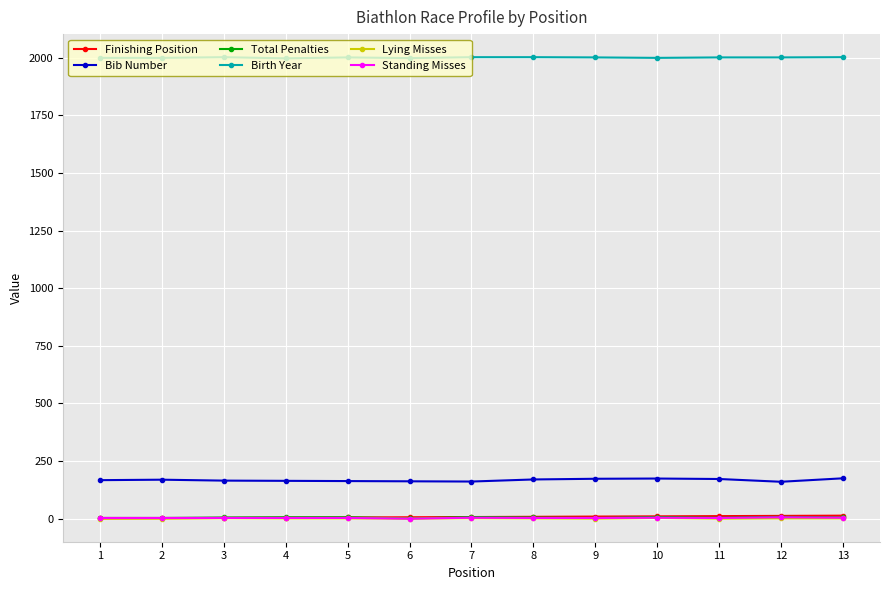

Is the value of Bib Number at 4 greater than the value of Birth Year at 5?

No